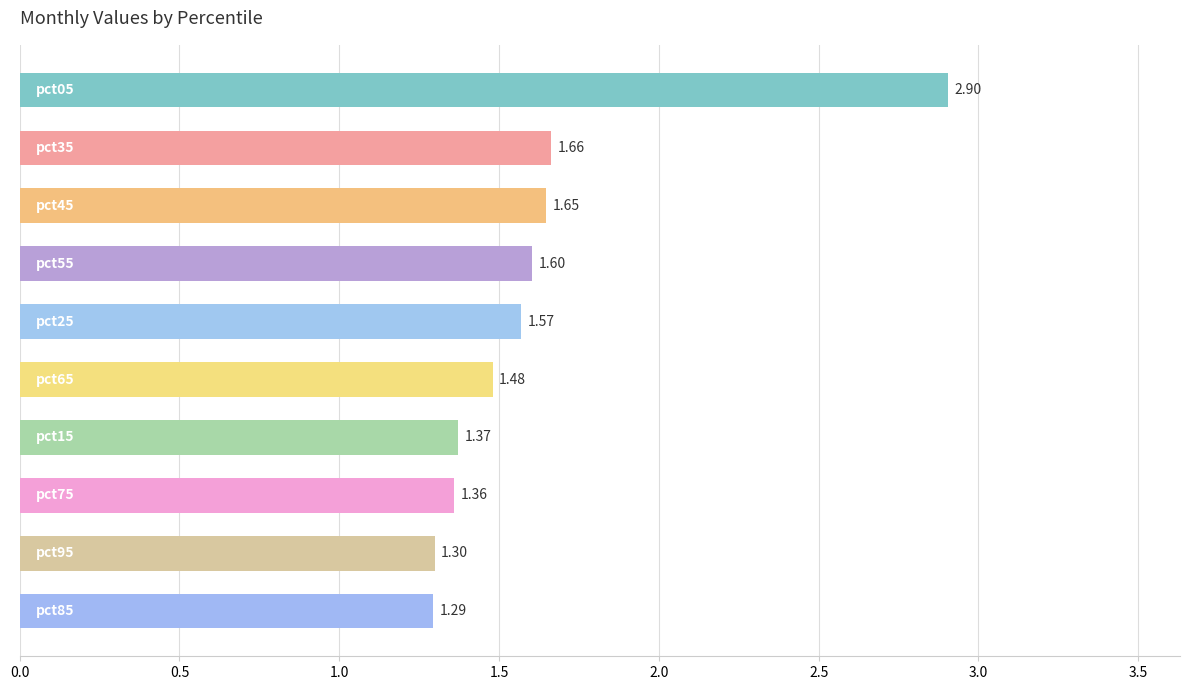

What is the sum of all values?

16.2